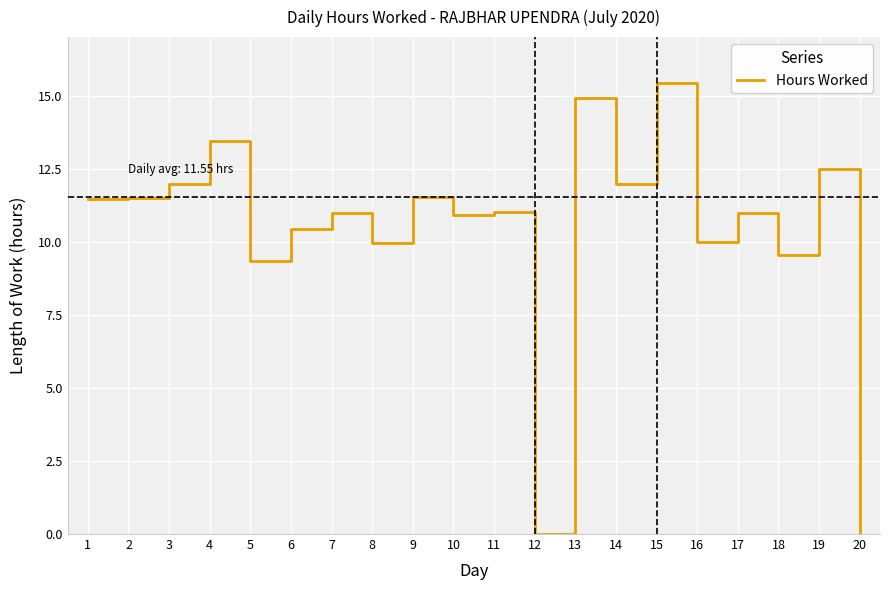

Where is the data nearest to the value 7?

5